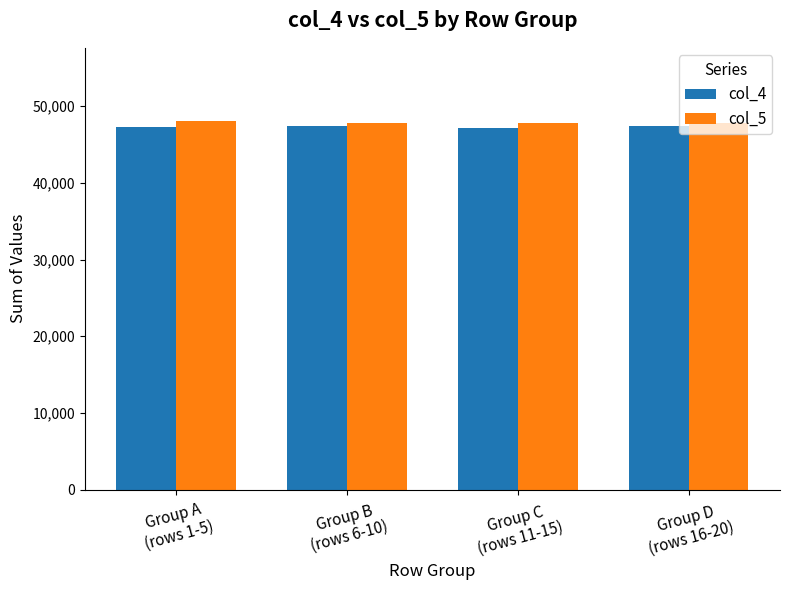

List the series in order of their peak value, lowest first.

col_4, col_5